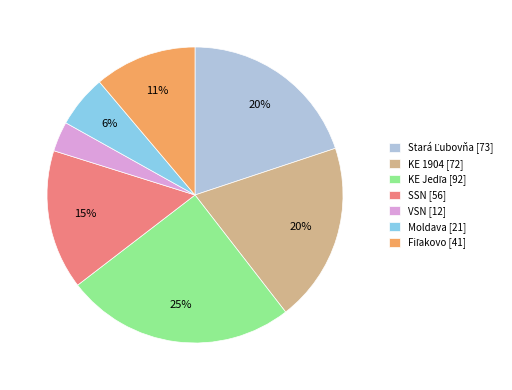

Does SSN represent more than half of the total?

No